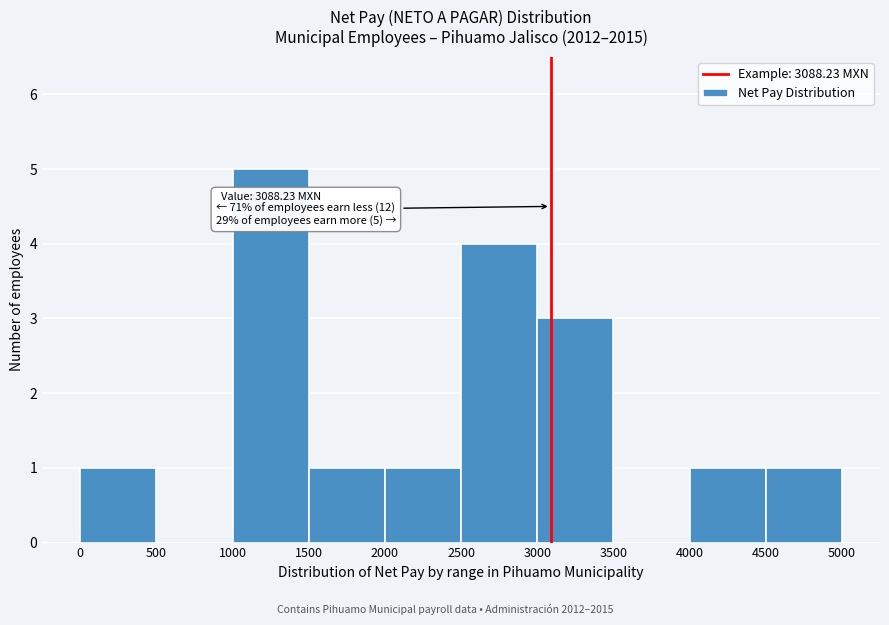

Which range on the x-axis has the tallest bar?

1000 to 1500